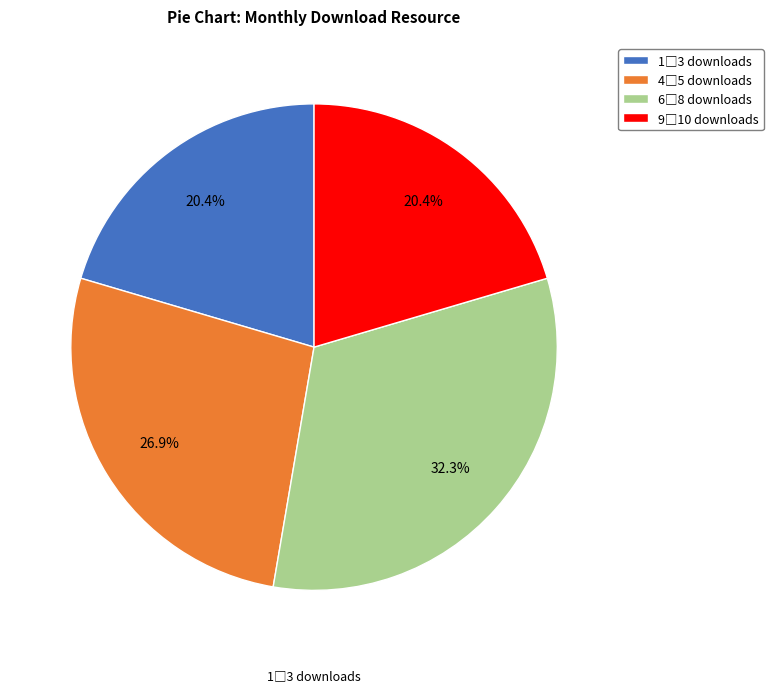

Is there any slice that represents more than half of the pie?

No